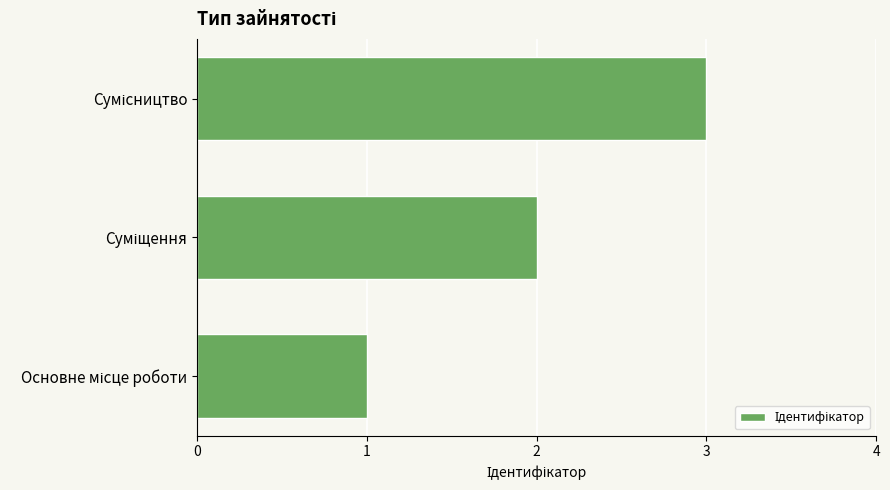

What is the sum of all values?

6